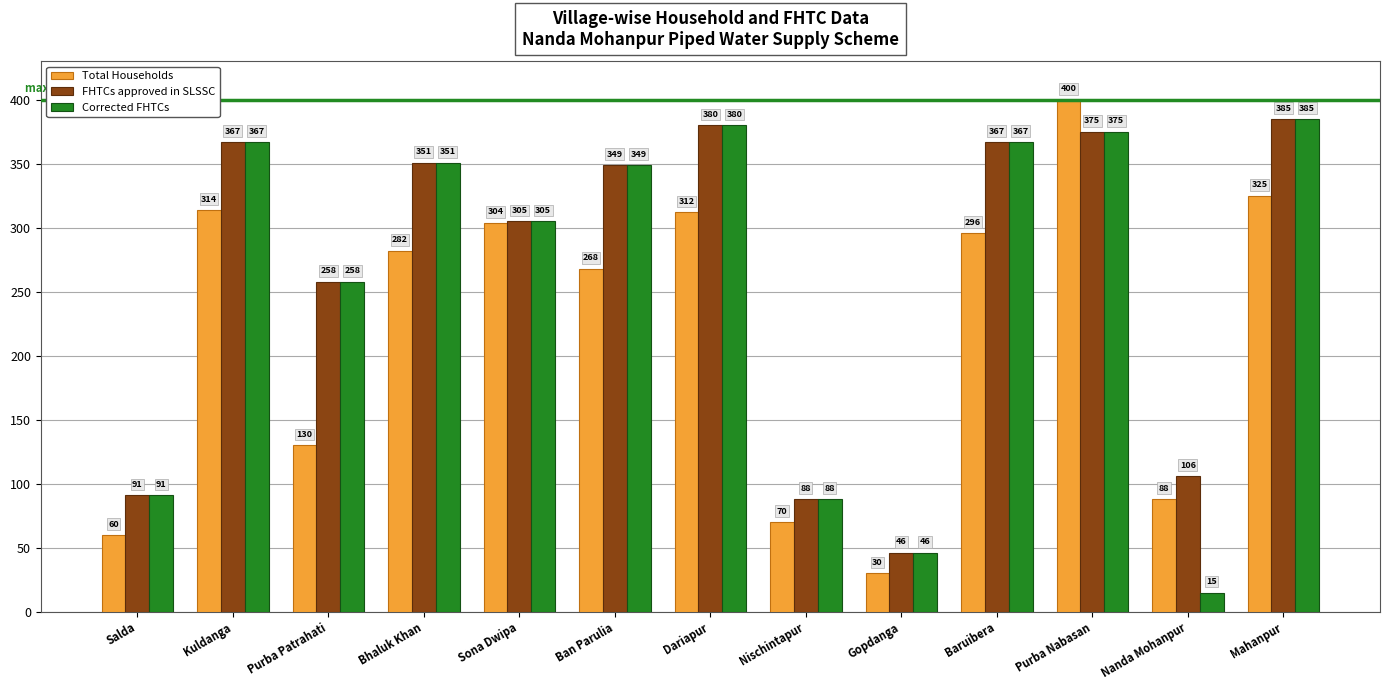

What is the maximum value for Total Households?

400